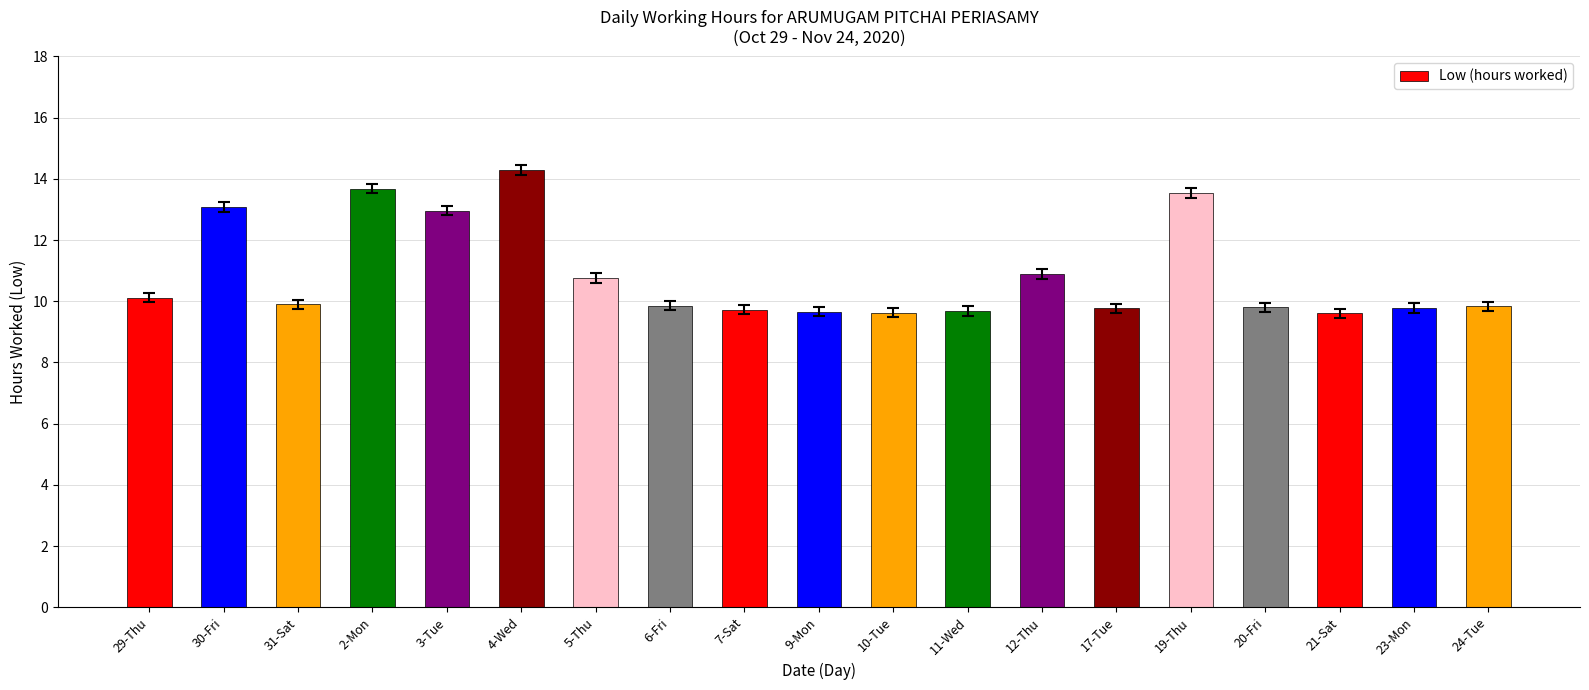

How many data points does each series have?

19